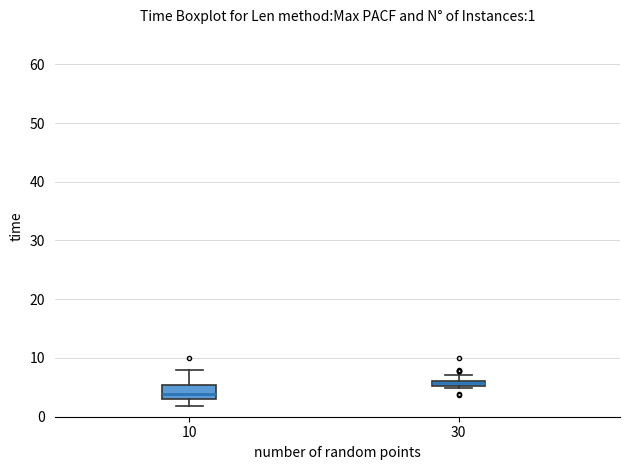

Which box is the tallest, from its lower edge to its upper edge?

10